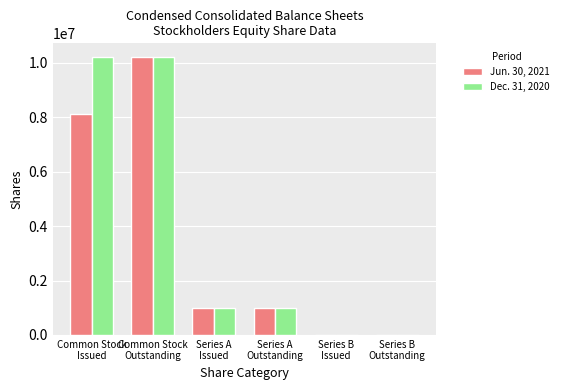

Count the number of categories in the chart.

6